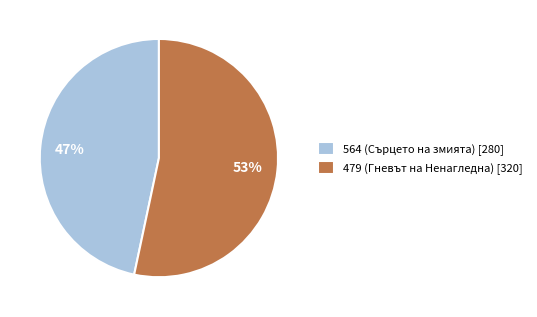

To the nearest percent, what portion does 564 (Сърцето на змията) represent?

47%